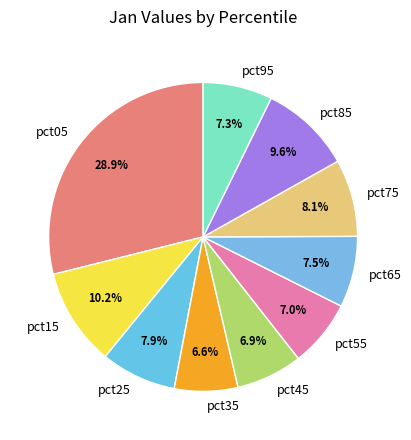

To the nearest percent, what is the difference between the pct15 and pct65 slice percentages?

3%